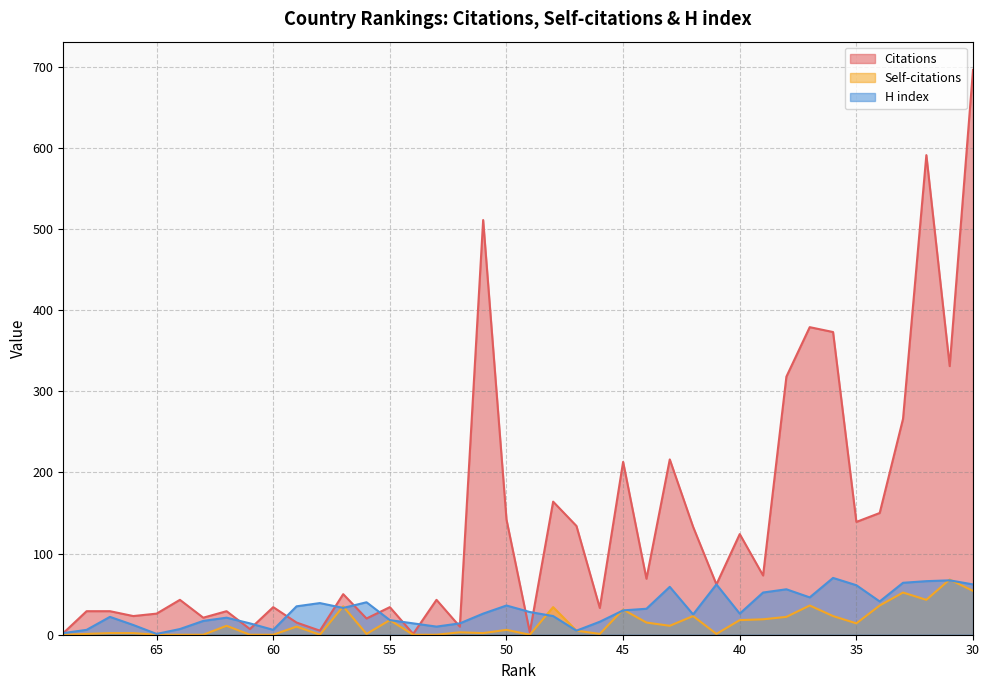

How many values in the Citations series exceed 62?

19